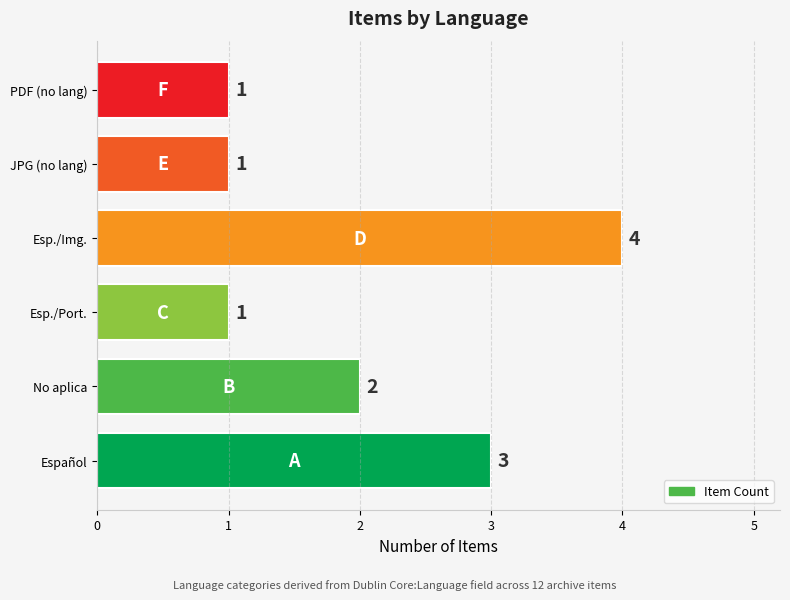

Where is the data nearest to the value 2?

No aplica